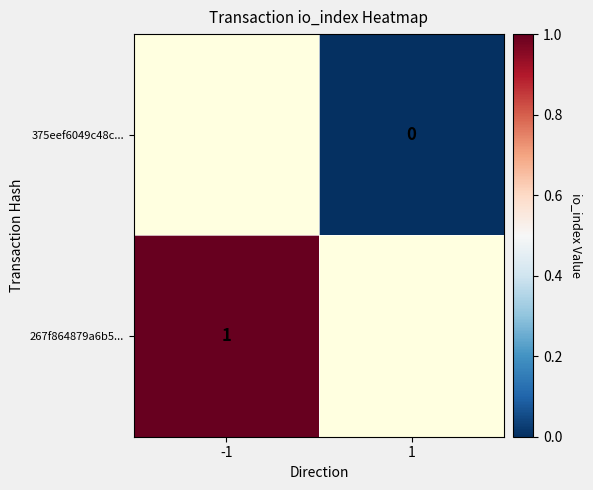

At which category does the chart reach its peak across all series?

-1